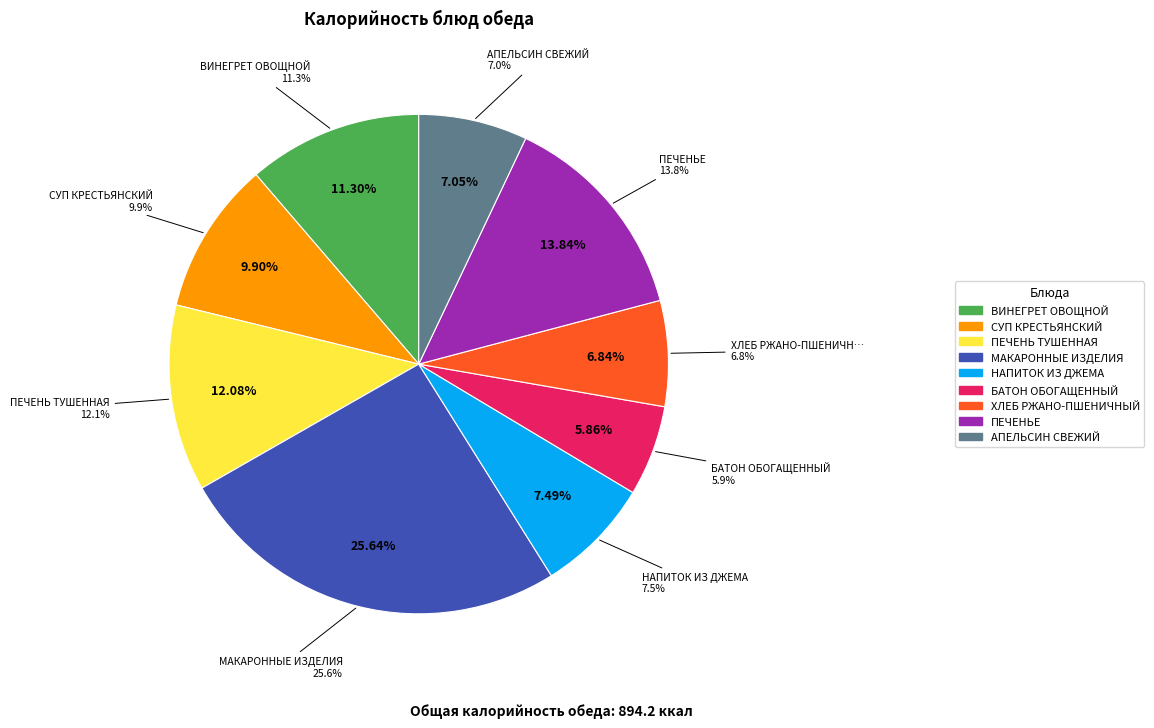

How many slices are in this pie chart?

9